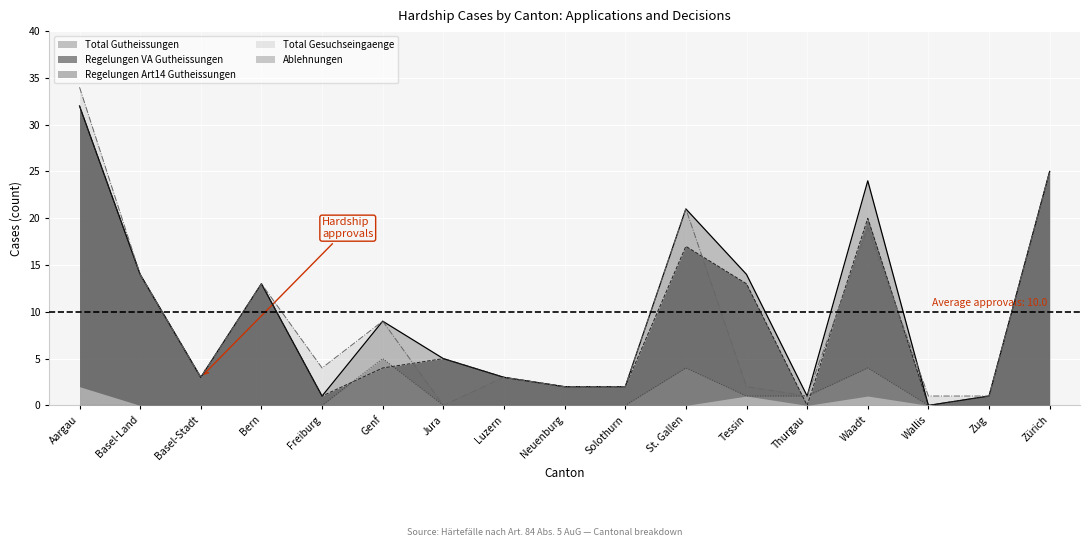

What is the difference between the Regelungen VA Gutheissungen values at St. Gallen and Genf?

13